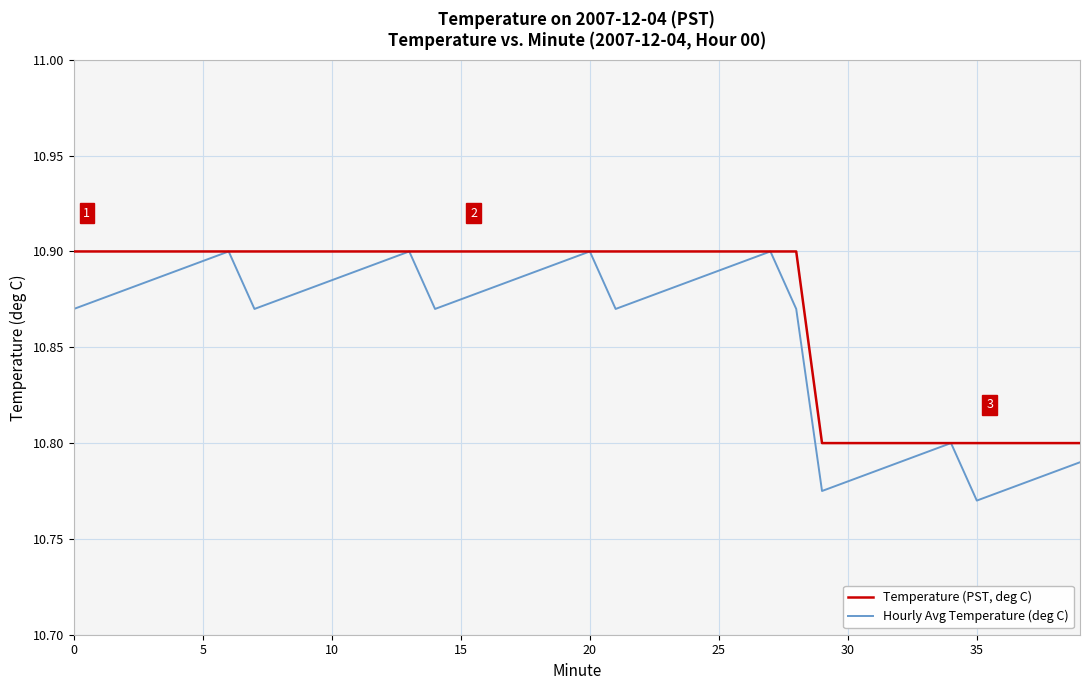

Rank the series by their average value, from lowest to highest.

Hourly Avg Temperature (deg C), Temperature (PST, deg C)